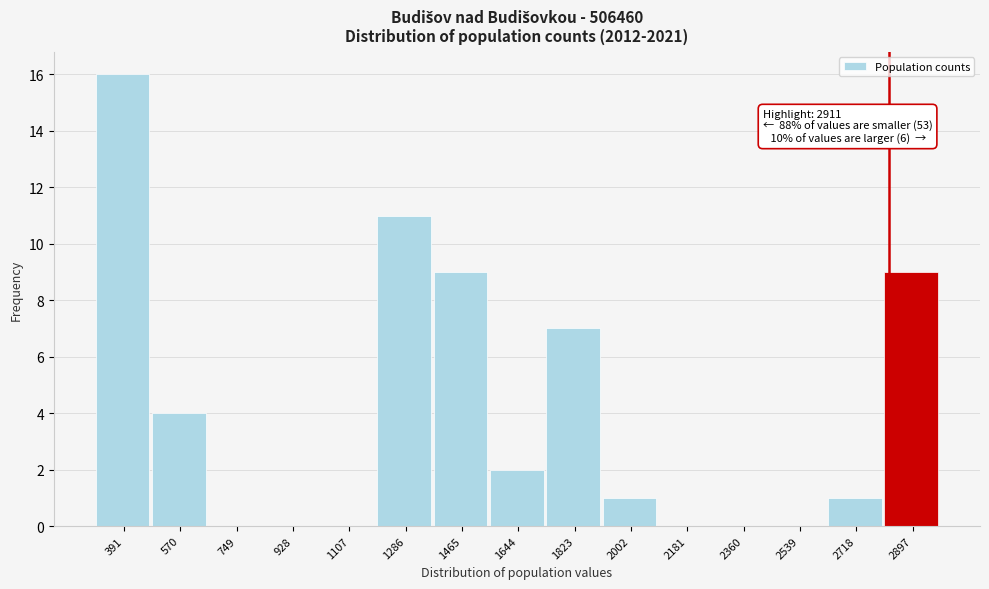

Reading right to left, extract all data points from this chart.

2897=9	2718=1	2539=0	2360=0	2181=0	2002=1	1823=7	1644=2	1465=9	1286=11	1107=0	928=0	749=0	570=4	391=16